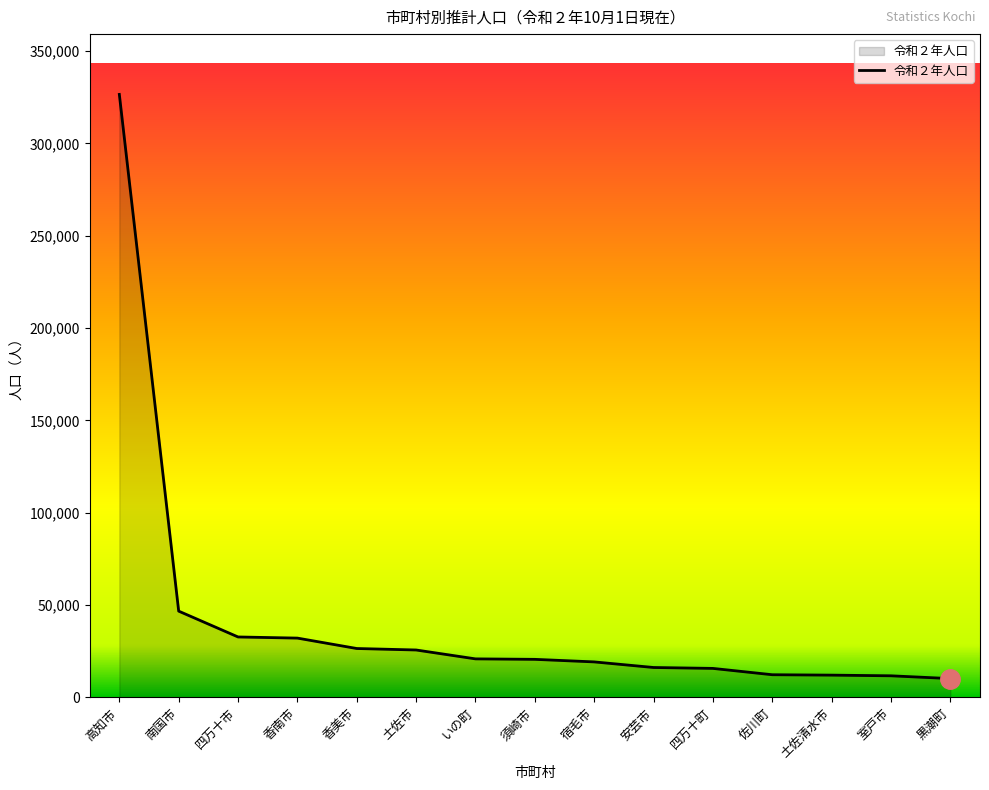

At which category does the chart reach its peak across all series?

高知市